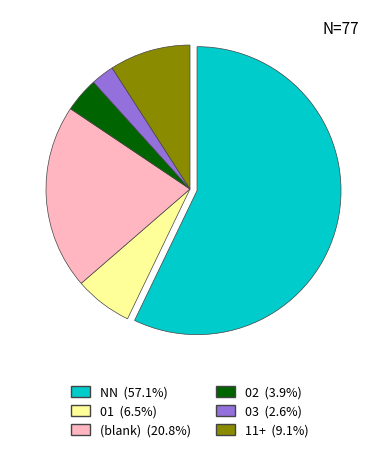

Is there any slice that represents more than half of the pie?

Yes